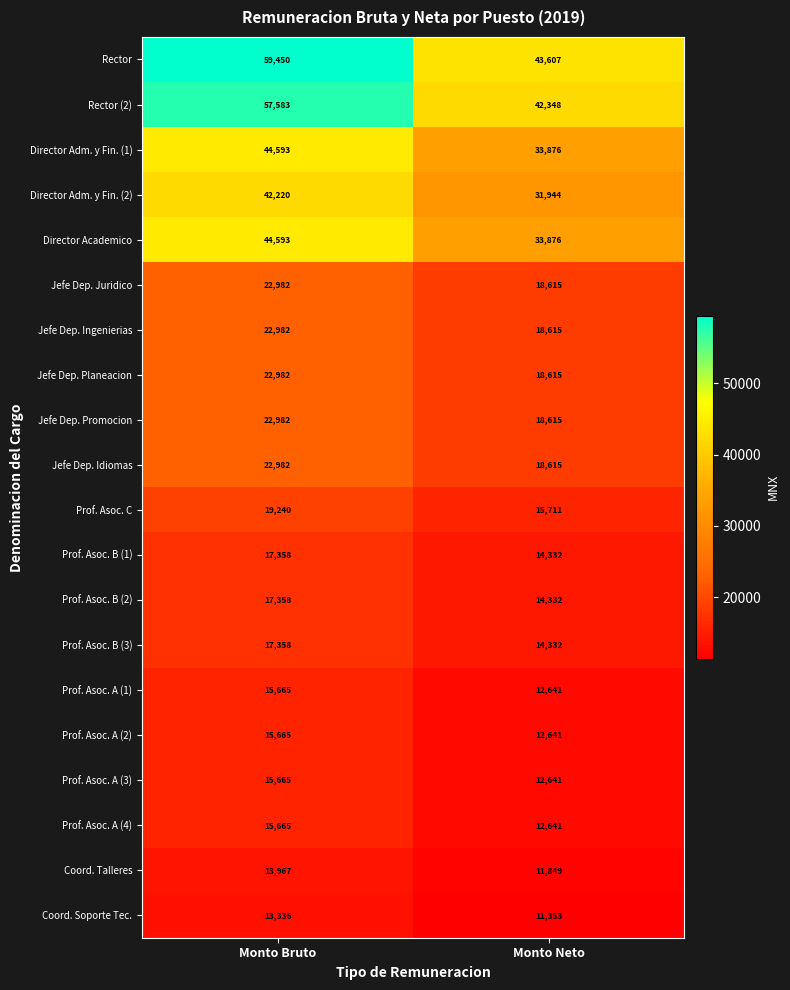

How many categories are shown in the chart?

2